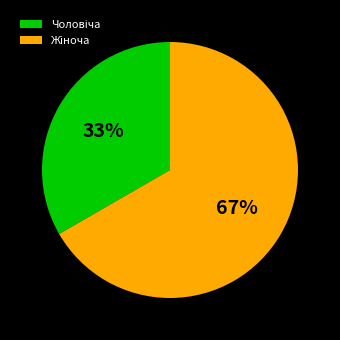

To the nearest percent, what is the average slice percentage?

50%